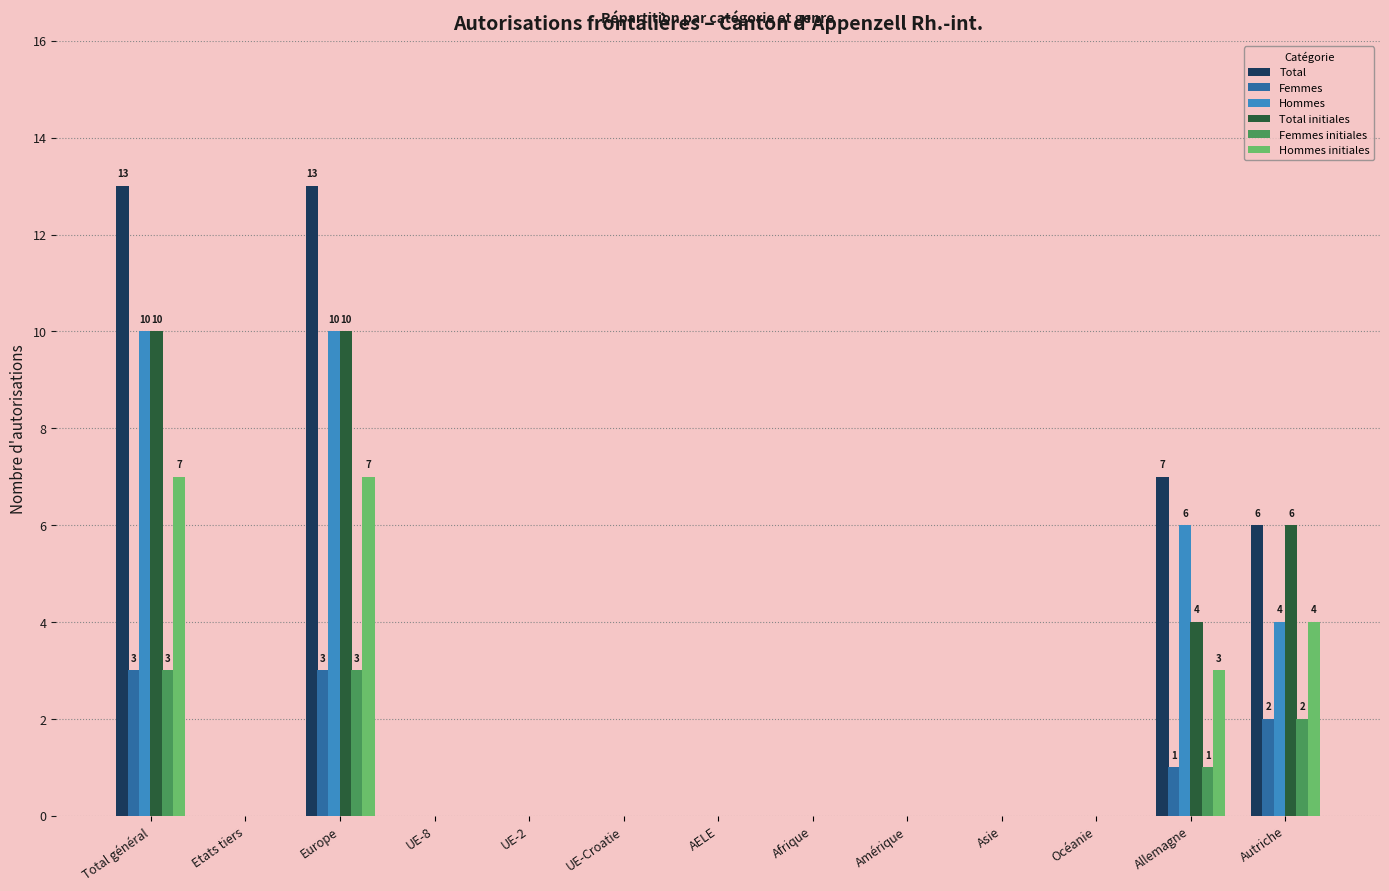

Reading left to right, list all the values displayed in this chart.

Total: Total général=13	Etats tiers=0	Europe=13	UE-8=0	UE-2=0	UE-Croatie=0	AELE=0	Afrique=0	Amérique=0	Asie=0	Océanie=0	Allemagne=7	Autriche=6
Femmes: Total général=3	Etats tiers=0	Europe=3	UE-8=0	UE-2=0	UE-Croatie=0	AELE=0	Afrique=0	Amérique=0	Asie=0	Océanie=0	Allemagne=1	Autriche=2
Hommes: Total général=10	Etats tiers=0	Europe=10	UE-8=0	UE-2=0	UE-Croatie=0	AELE=0	Afrique=0	Amérique=0	Asie=0	Océanie=0	Allemagne=6	Autriche=4
Total initiales: Total général=10	Etats tiers=0	Europe=10	UE-8=0	UE-2=0	UE-Croatie=0	AELE=0	Afrique=0	Amérique=0	Asie=0	Océanie=0	Allemagne=4	Autriche=6
Femmes initiales: Total général=3	Etats tiers=0	Europe=3	UE-8=0	UE-2=0	UE-Croatie=0	AELE=0	Afrique=0	Amérique=0	Asie=0	Océanie=0	Allemagne=1	Autriche=2
Hommes initiales: Total général=7	Etats tiers=0	Europe=7	UE-8=0	UE-2=0	UE-Croatie=0	AELE=0	Afrique=0	Amérique=0	Asie=0	Océanie=0	Allemagne=3	Autriche=4